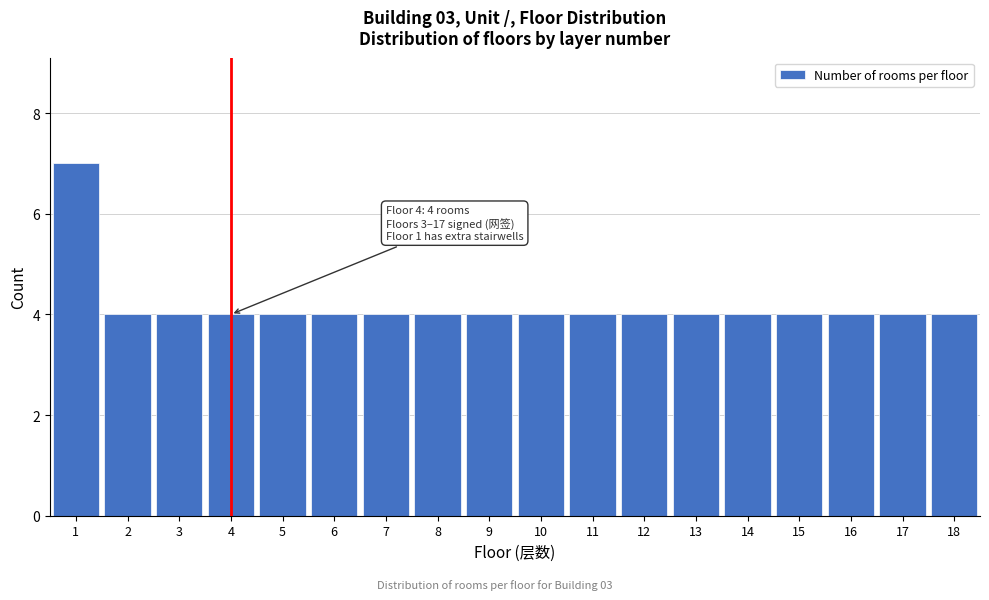

Reading left to right, list all the values displayed in this chart.

7	4	4	4	4	4	4	4	4	4	4	4	4	4	4	4	4	4